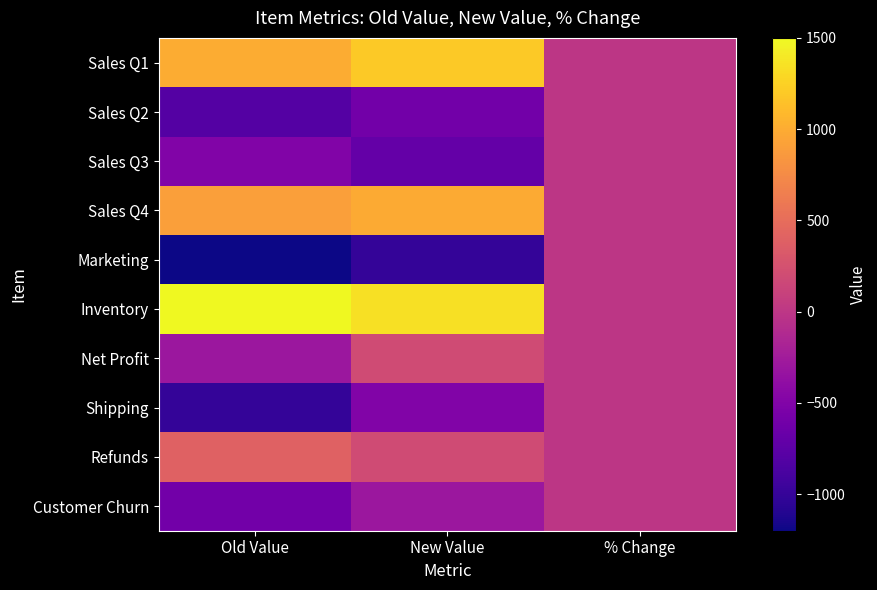

Reading left to right, list all the values displayed in this chart.

Sales Q1: Old Value=1000.0	New Value=1200.0	% Change=0.2
Sales Q2: Old Value=-800.0	New Value=-600.0	% Change=0.2
Sales Q3: Old Value=-500.0	New Value=-700.0	% Change=-0.4
Sales Q4: Old Value=900.0	New Value=990.0	% Change=0.1
Marketing: Old Value=-1200.0	New Value=-1000.0	% Change=0.2
Inventory: Old Value=1500.0	New Value=1350.0	% Change=-0.1
Net Profit: Old Value=-300.0	New Value=200.0	% Change=-1.7
Shipping: Old Value=-1000.0	New Value=-500.0	% Change=0.5
Refunds: Old Value=400.0	New Value=200.0	% Change=-0.5
Customer Churn: Old Value=-600.0	New Value=-300.0	% Change=0.5